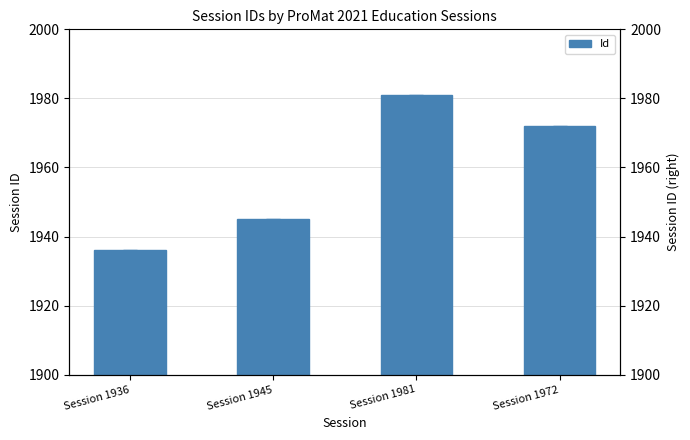

What is the sum of all values?

7834